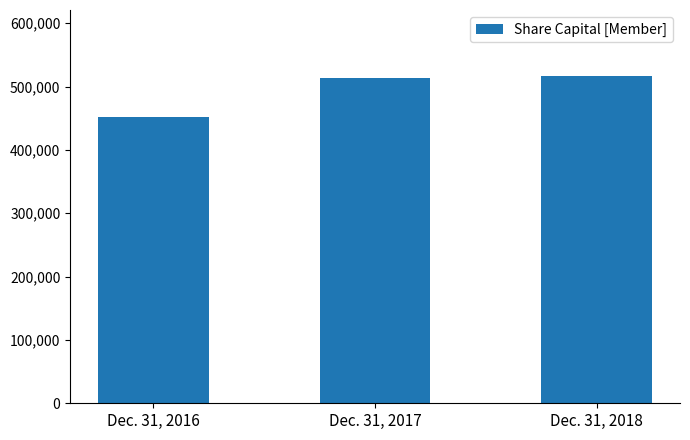

The value at Dec. 31, 2016 is 727298. True or false?

False